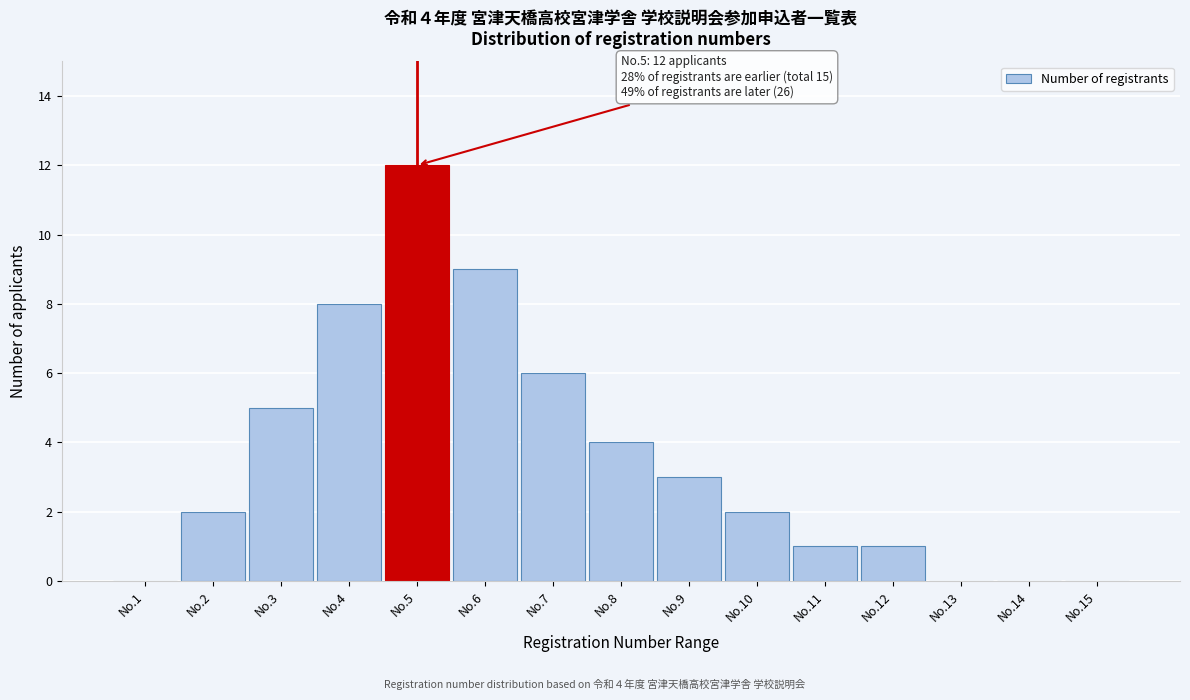

Reading left to right, what are all the values shown in this chart?

No.1=0	No.2=2	No.3=5	No.4=8	No.5=12	No.6=9	No.7=6	No.8=4	No.9=3	No.10=2	No.11=1	No.12=1	No.13=0	No.14=0	No.15=0